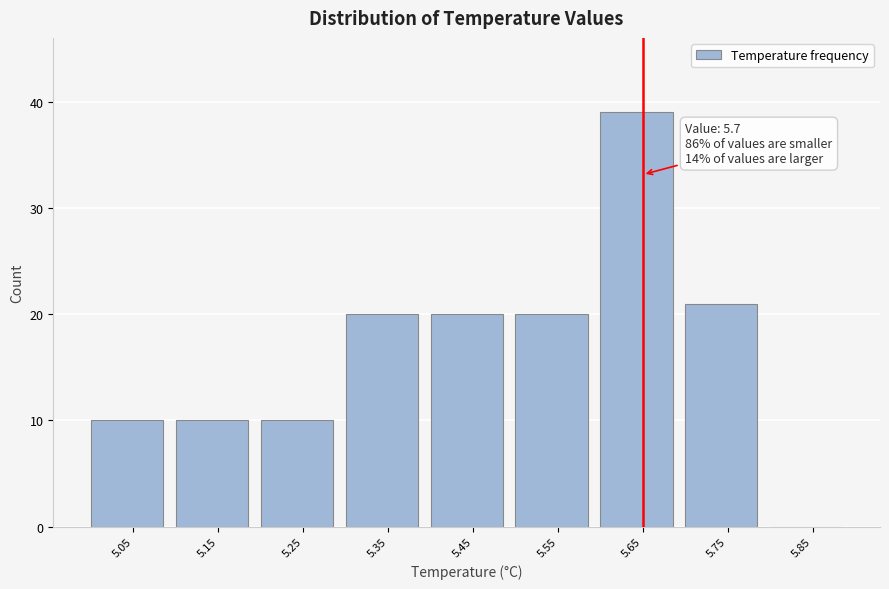

Reading right to left, extract all data points from this chart.

5.85=0	5.75=21	5.65=39	5.55=20	5.45=20	5.35=20	5.25=10	5.15=10	5.05=10